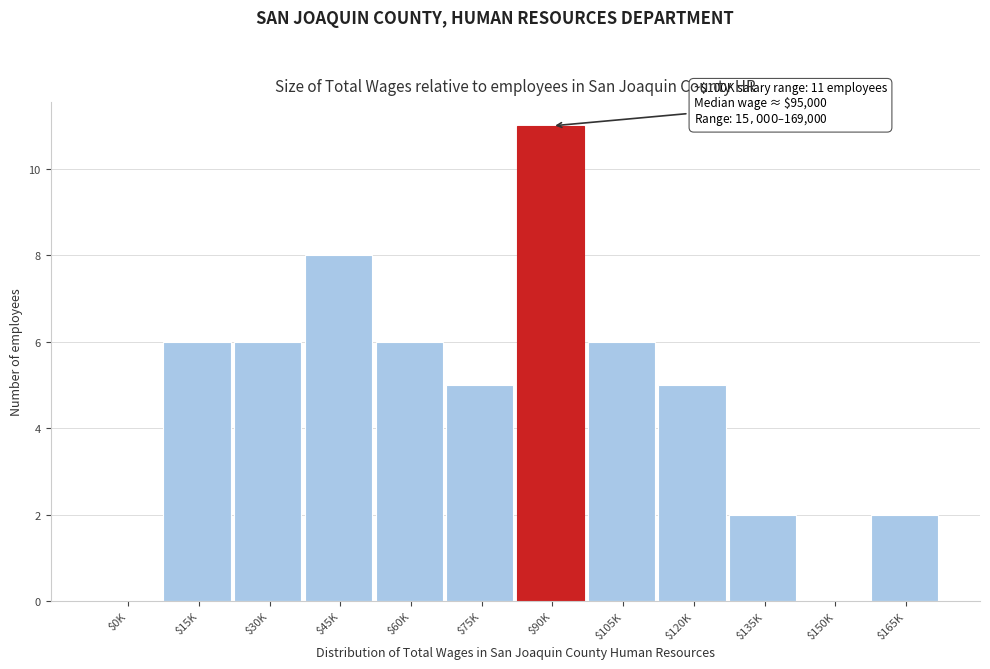

Which category has the highest value across all series?

$90K